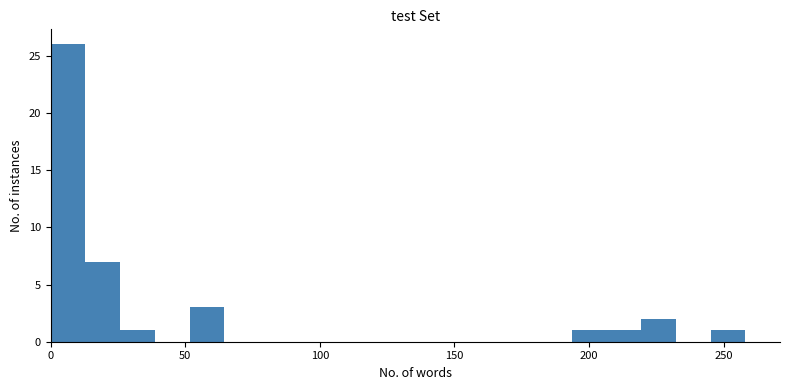

Read against the x-axis, roughly where is the centre of the tallest bar?

5